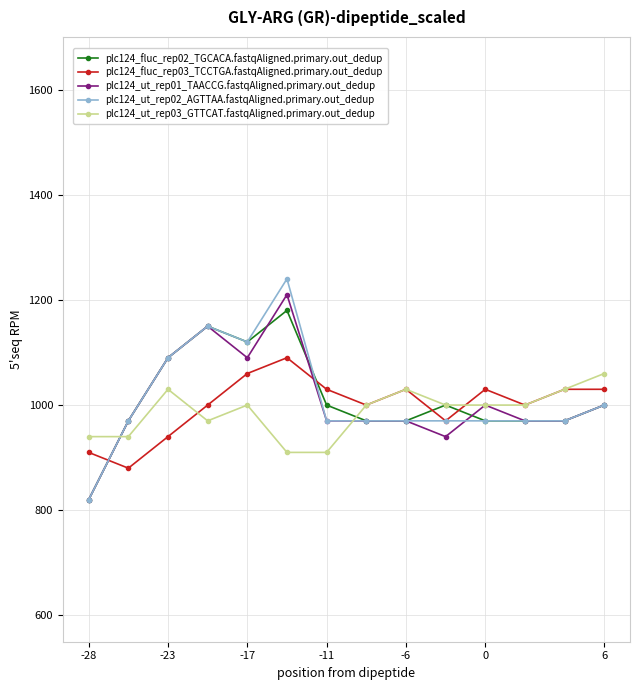

What is the smallest value displayed?

820